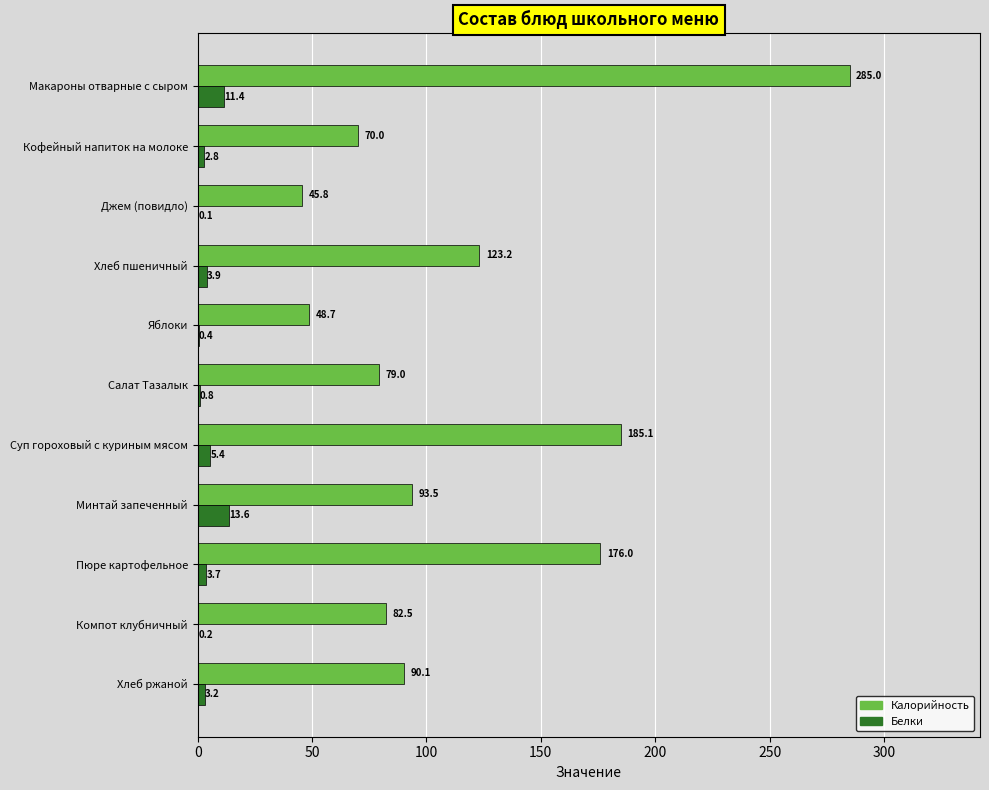

At which label does Калорийность reach its peak?

Макароны отварные с сыром